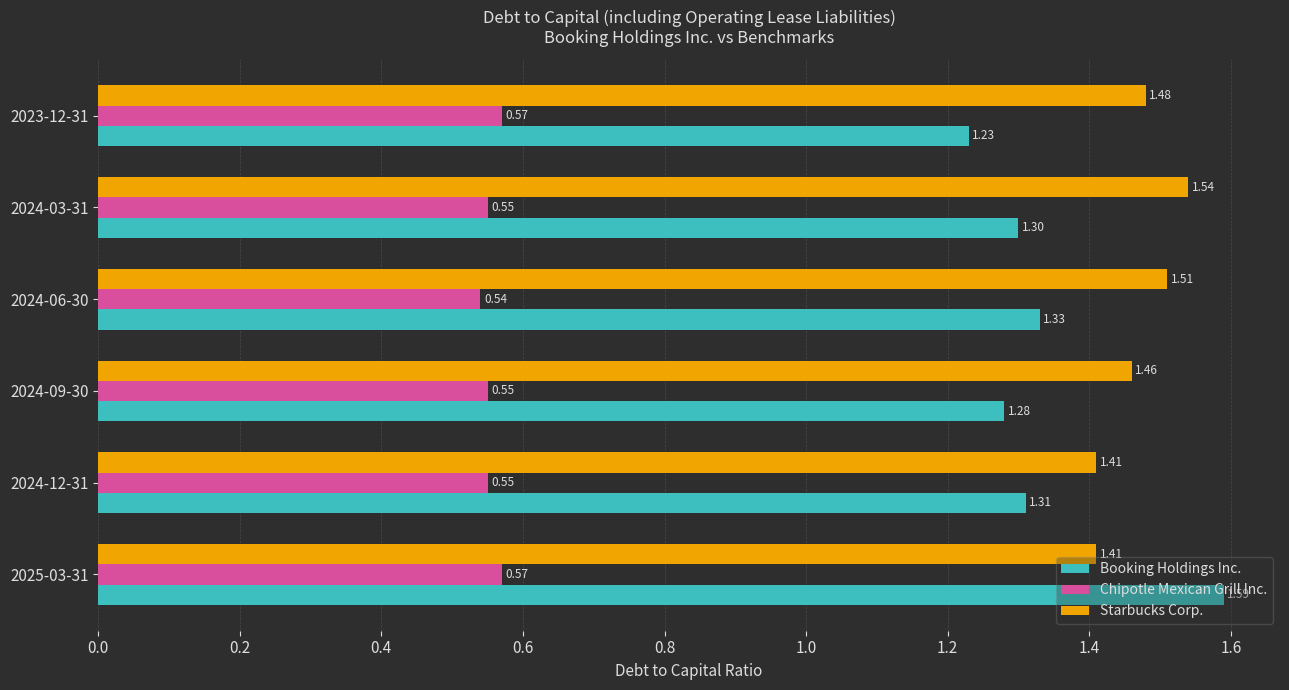

What is the sum of all Starbucks Corp. values?

8.8